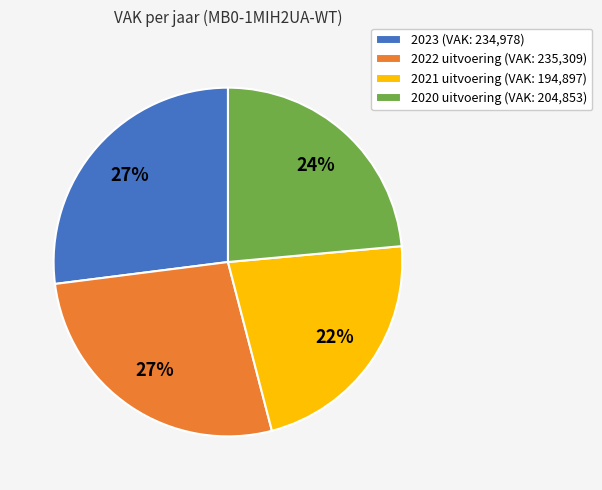

Does 2021 represent more than half of the total?

No